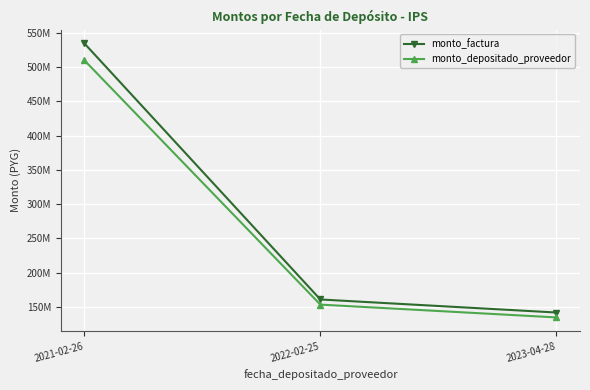

What value does the monto_factura series have at 2023-04-28, to the nearest 10?

141793600